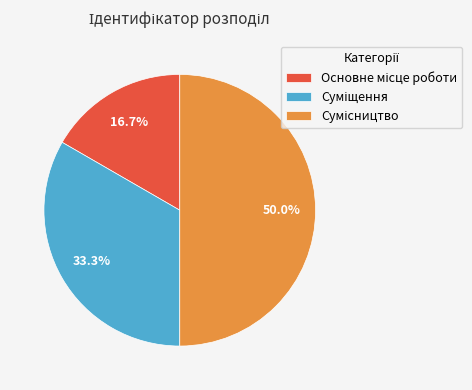

True or false: Основне місце роботи accounts for 17% of the total.

True